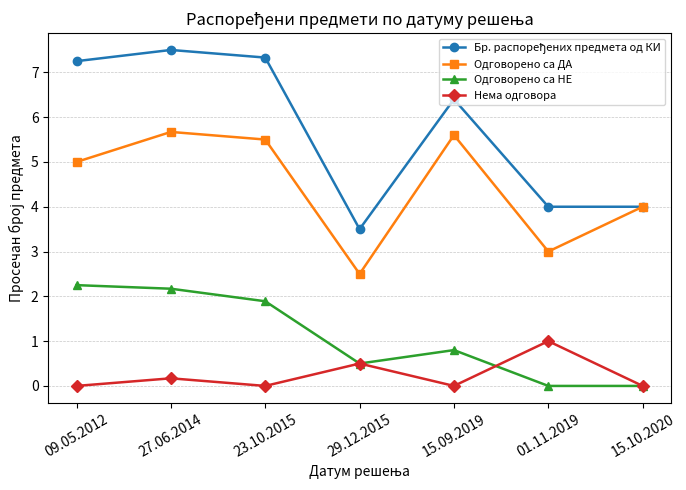

What position from the left is 15.09.2019?

5